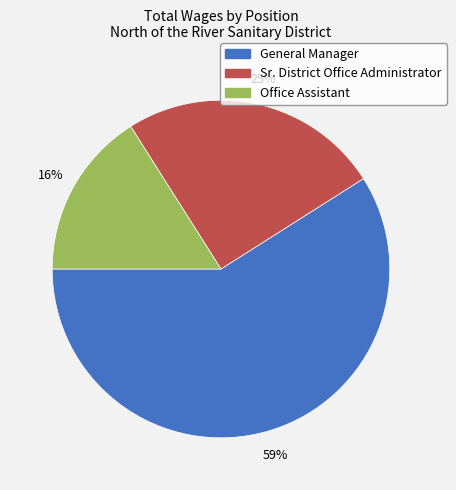

Which category has the smallest portion of the pie?

Office Assistant